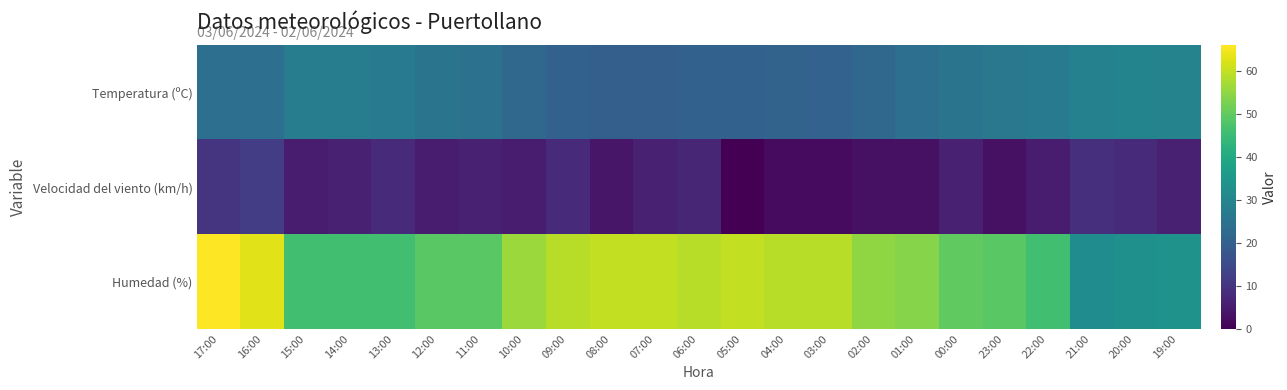

Which series changed the most between 07:00 and 06:00?

Velocidad del viento (km/h)